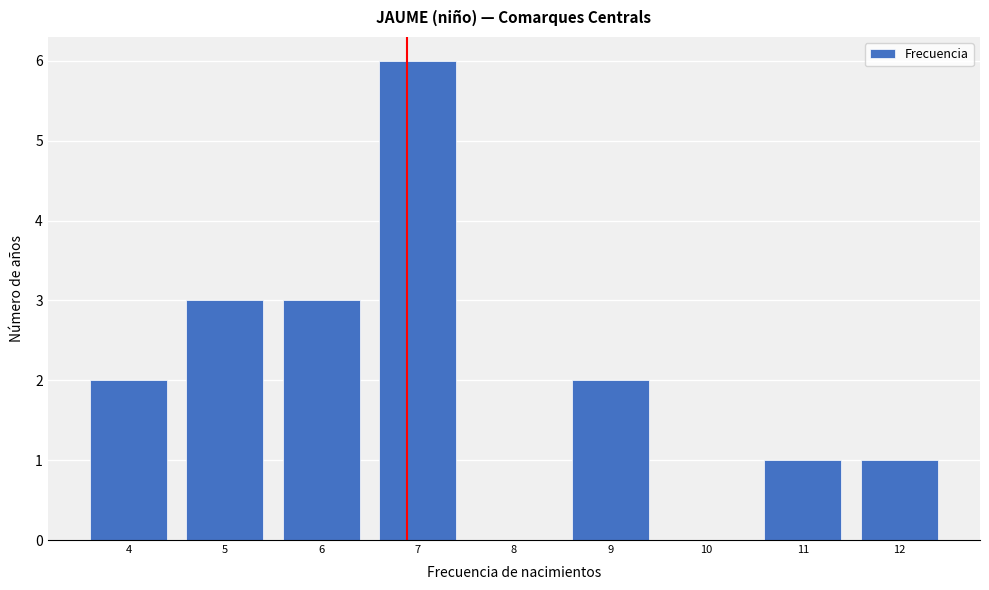

Reading left to right, transcribe this chart: for each bar, give the range it covers on the x-axis and its height. The values are not printed on the chart, so give them approximately, as read against the axis.

3.5 to 4.5: 2
4.5 to 5.5: 3
5.5 to 6.5: 3
6.5 to 7.5: 6
7.5 to 8.5: 0
8.5 to 9.5: 2
9.5 to 10.5: 0
10.5 to 11.5: 1
11.5 to 12.5: 1